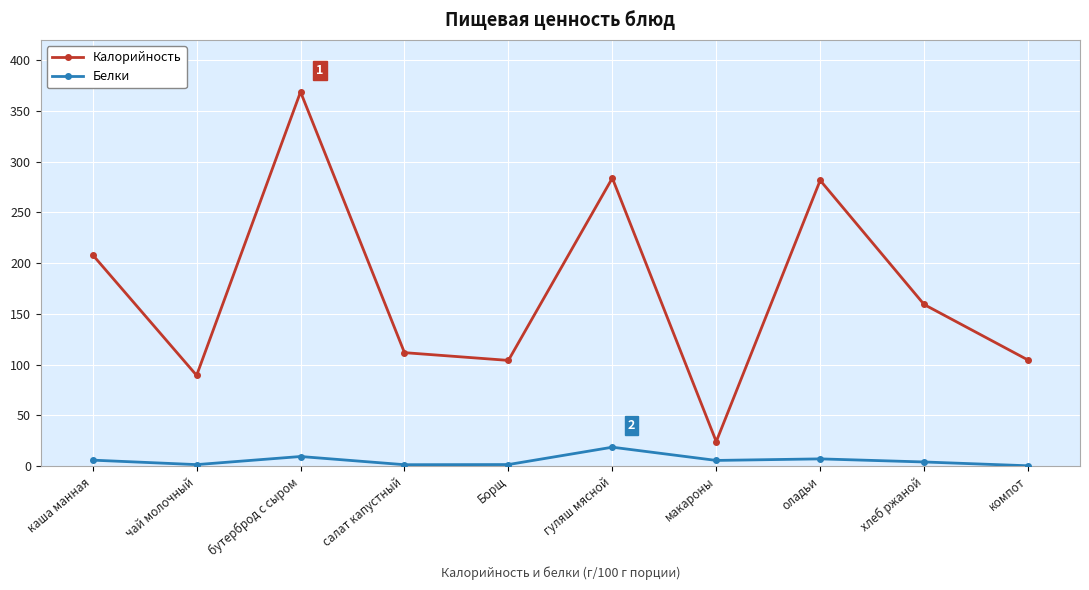

What is the value of the Белки point at the 6th from the left?

18.6